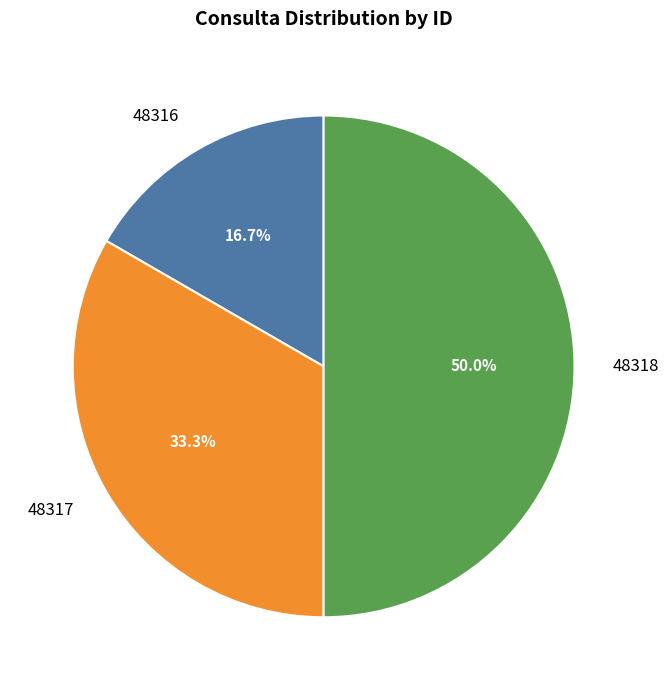

To the nearest percent, what is the average slice percentage?

33%